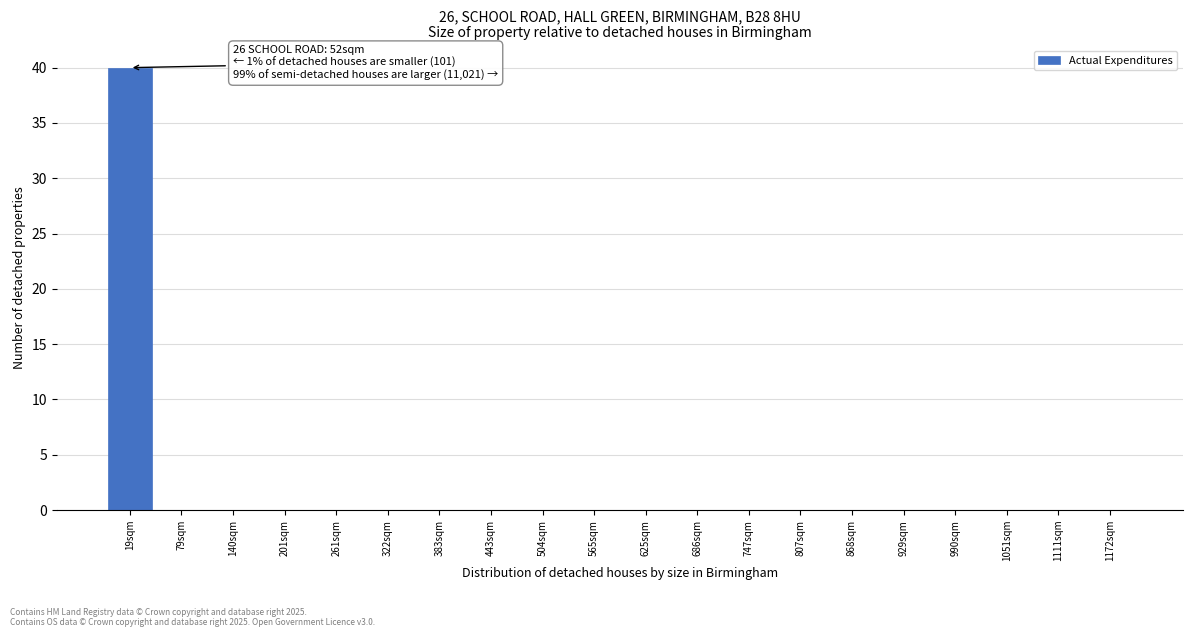

Reading right to left, what are all the values shown in this chart?

1172sqm=0	1111sqm=0	1051sqm=0	990sqm=0	929sqm=0	868sqm=0	807sqm=0	747sqm=0	686sqm=0	625sqm=0	565sqm=0	504sqm=0	443sqm=0	383sqm=0	322sqm=0	261sqm=0	201sqm=0	140sqm=0	79sqm=0	19sqm=40